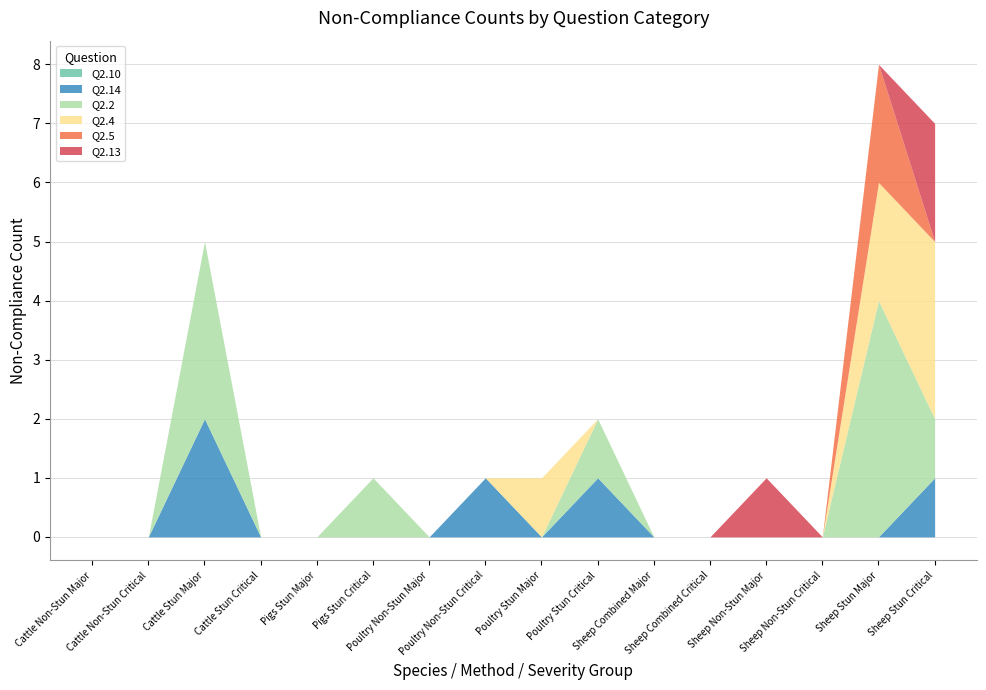

What is the label of the 8th point from the left?

Poultry Non-Stun Critical